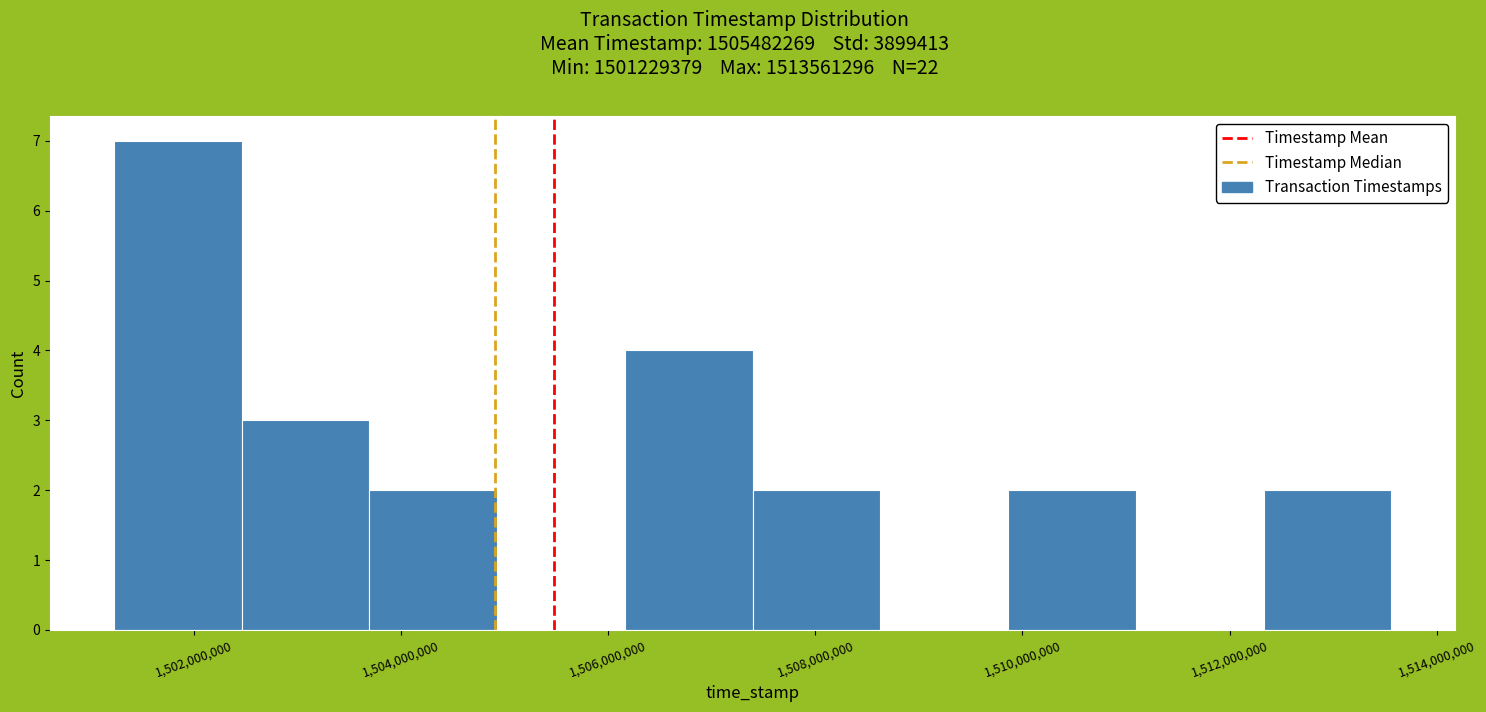

Over which range of the x-axis is the bar tallest?

1501200000 to 1502400000